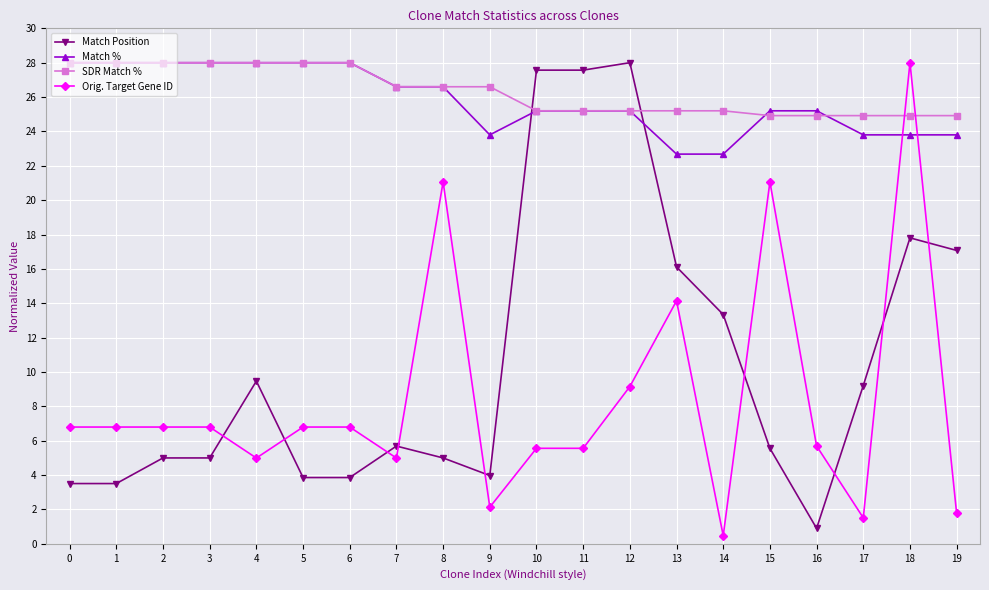

Is it true that SDR Match % equals 12.5 at 5?

False